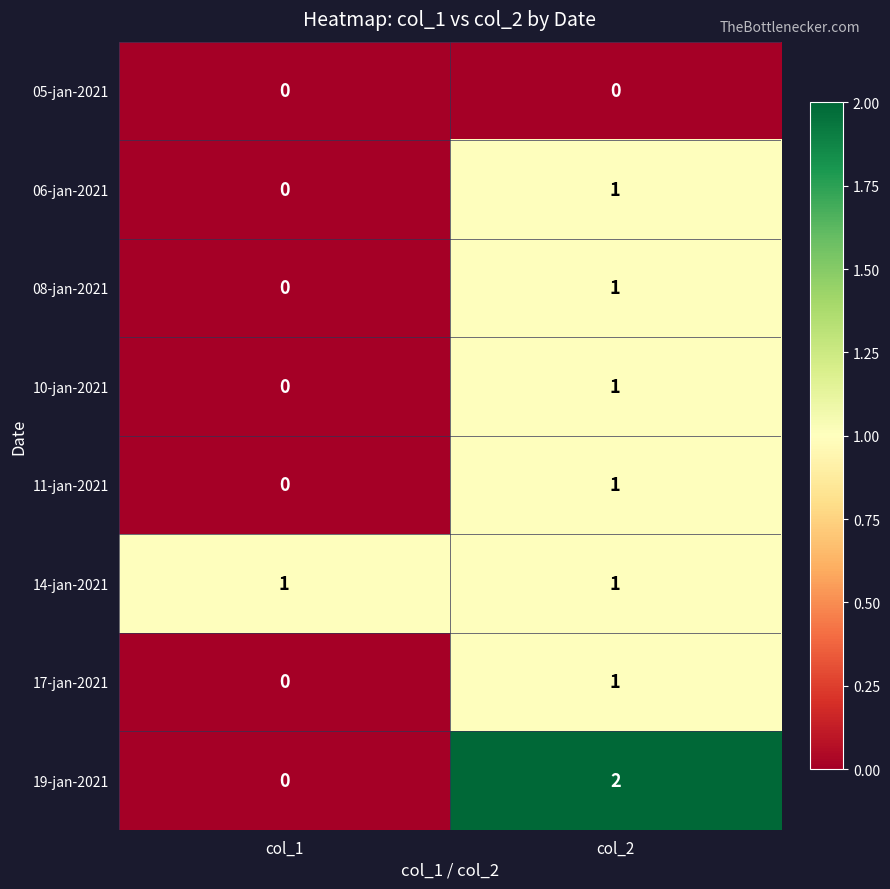

Which series changed the most between col_1 and col_2?

19-jan-2021